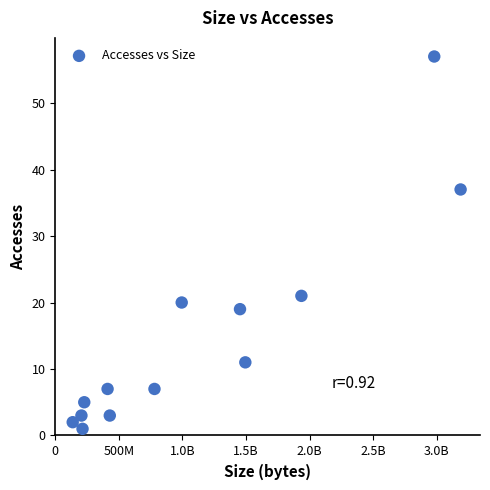

What is the range of X values (max minus min)?

3050515106